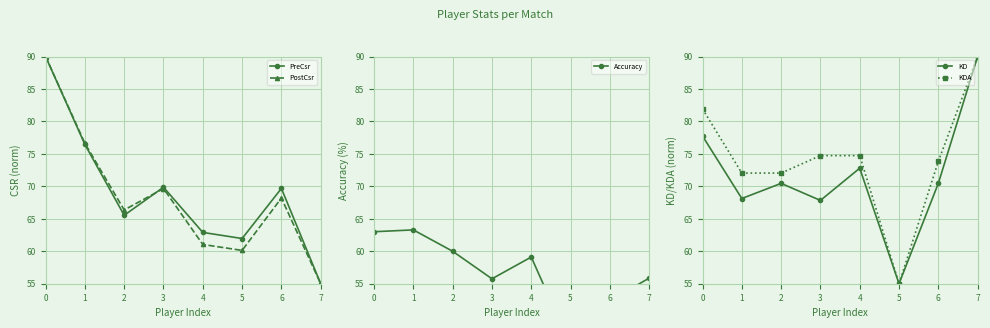

What is the minimum value shown in the chart?

45.5